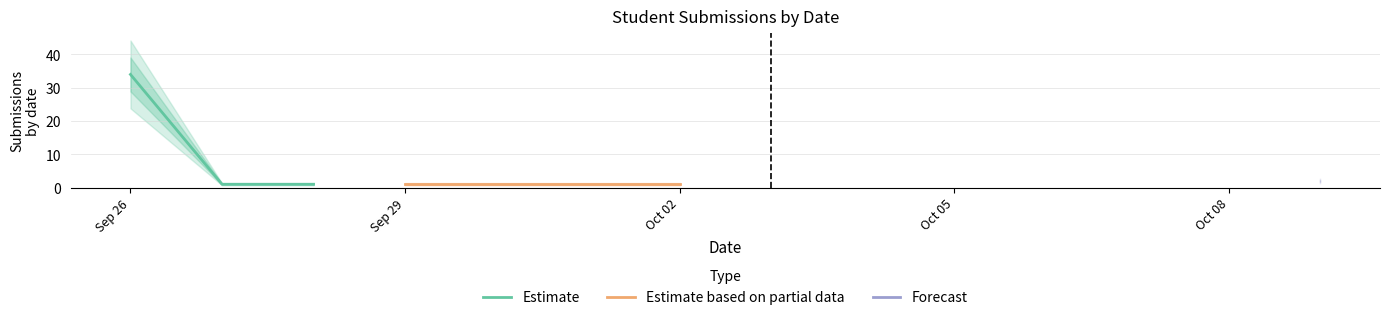

Reading left to right, transcribe all the data shown in this chart.

Estimate: 34	1	1
Estimate based on partial data: 1	1	1